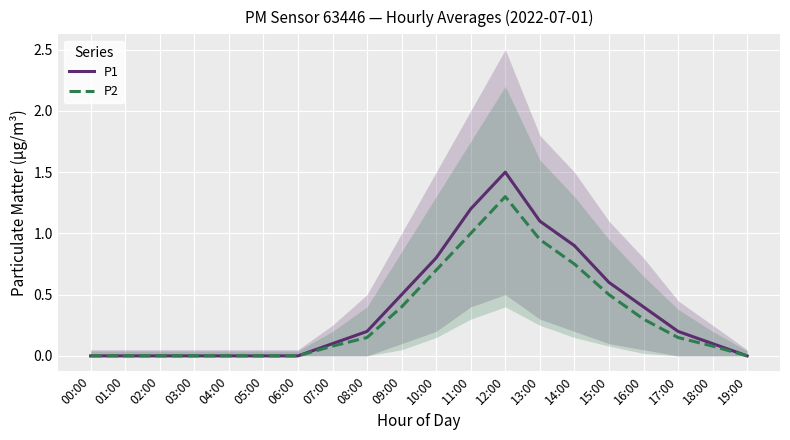

Read the P2 value at 09:00.

0.4